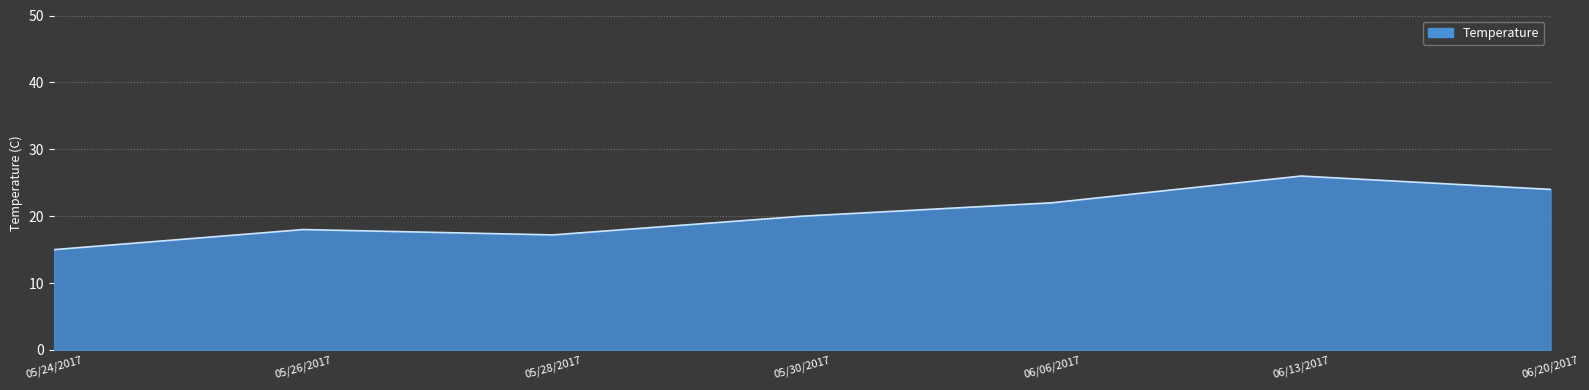

Which has a higher value, 06/20/2017 or 05/30/2017?

06/20/2017